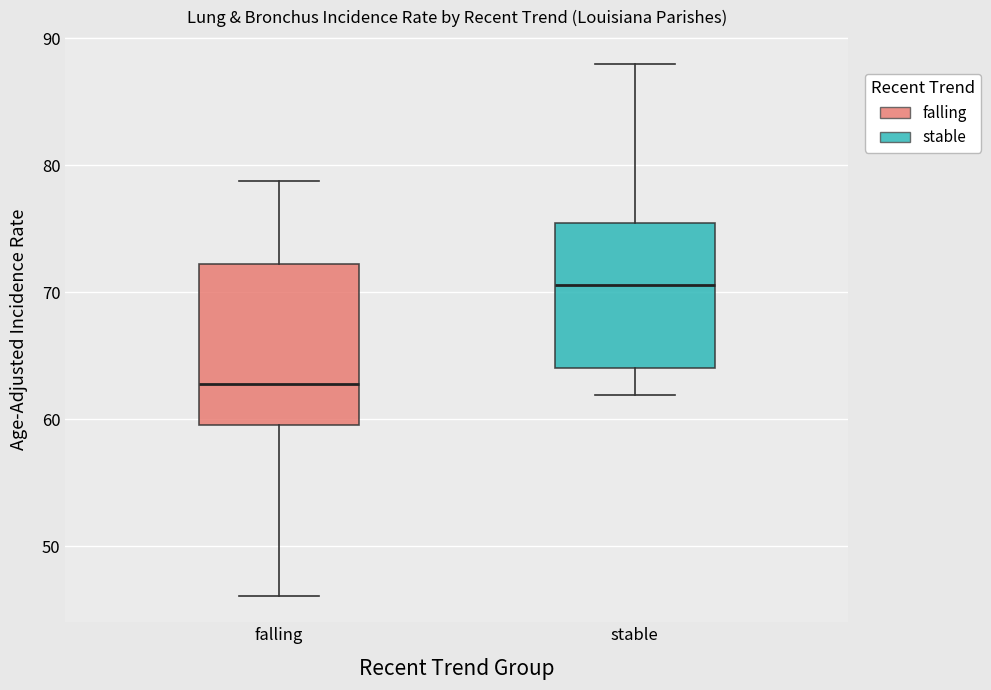

Which box has the highest median line?

stable